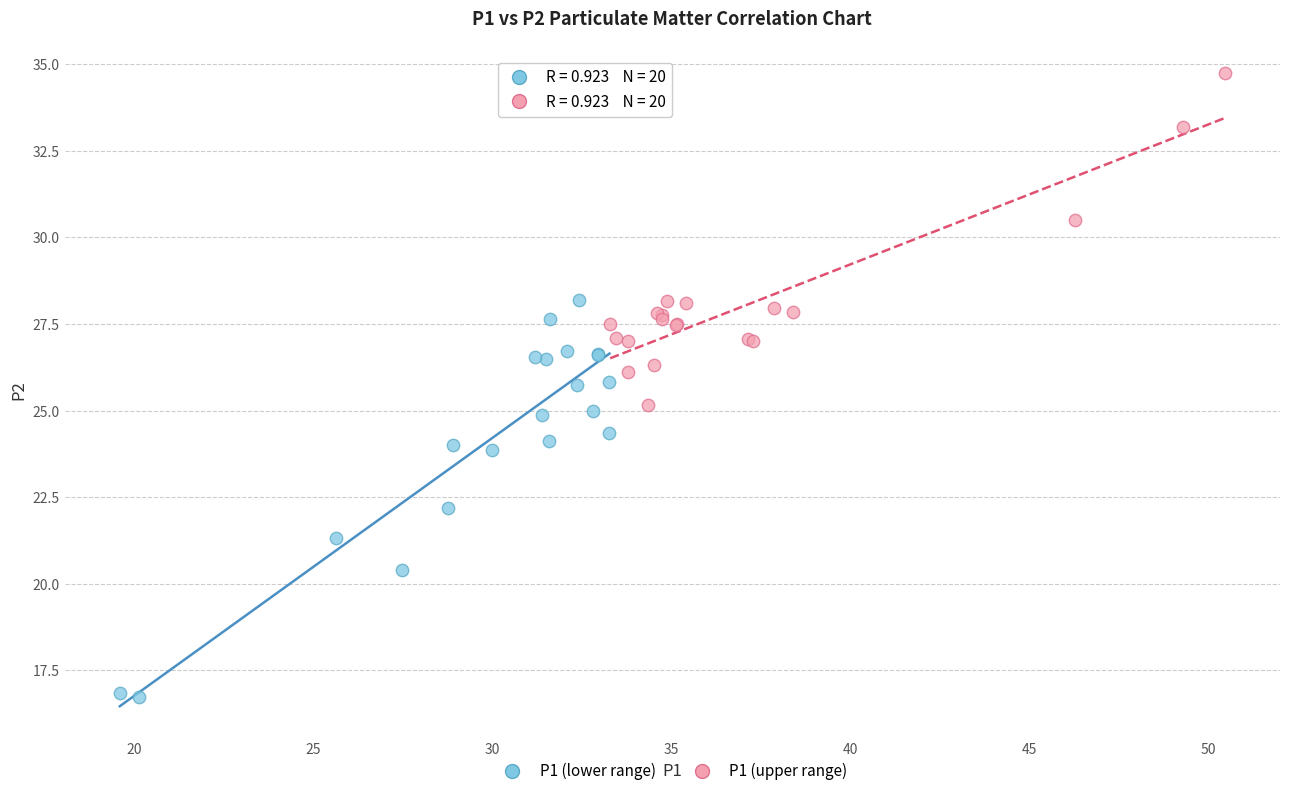

What are all the series names shown in the legend?

P1 (lower range), P1 (upper range)